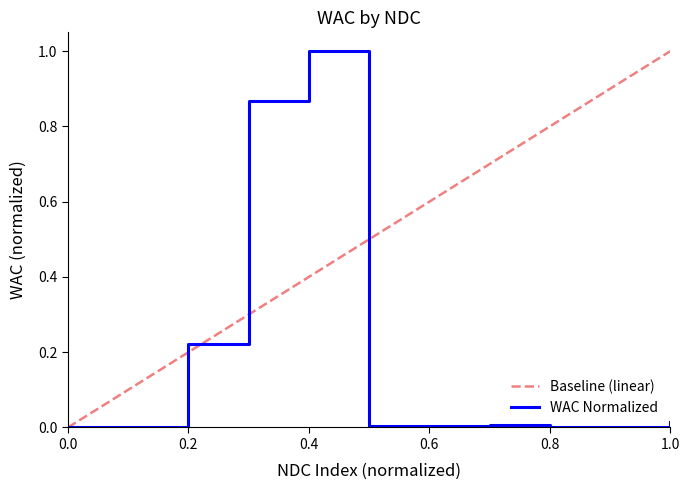

What is the maximum value for WAC Normalized?

1.0